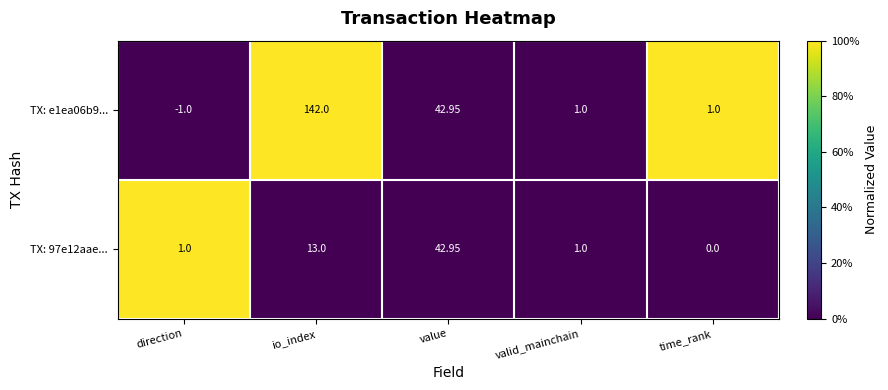

At which category is the sum across all series the highest?

io_index